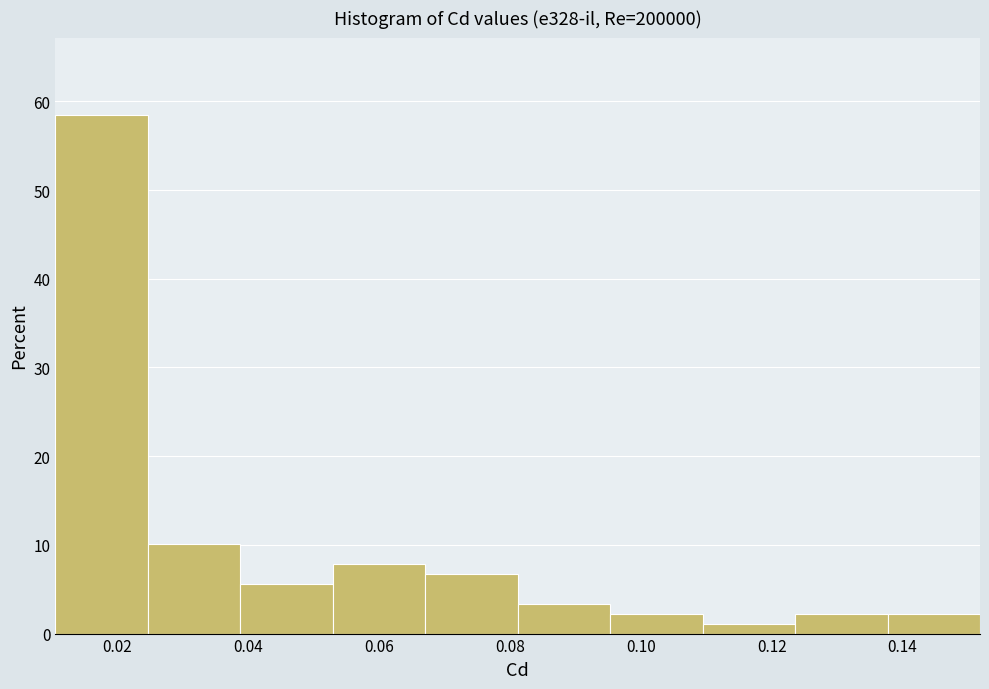

Reading left to right, list every bar in this chart as the range it spans on the x-axis followed by its height. Neither the bar edges nor the heights are printed on the chart, so give them approximately, as read against the axes.

0.010 to 0.024: 58
0.024 to 0.038: 10
0.038 to 0.052: 6
0.052 to 0.068: 8
0.068 to 0.082: 7
0.082 to 0.096: 3
0.096 to 0.110: 2
0.110 to 0.124: 1
0.124 to 0.138: 2
0.138 to 0.152: 2